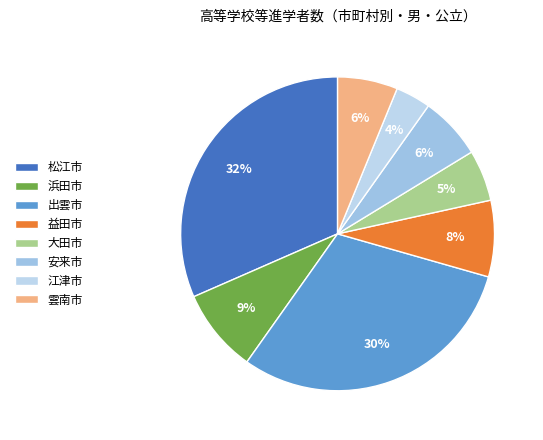

To the nearest percent, what percentage of the pie is 松江市?

32%